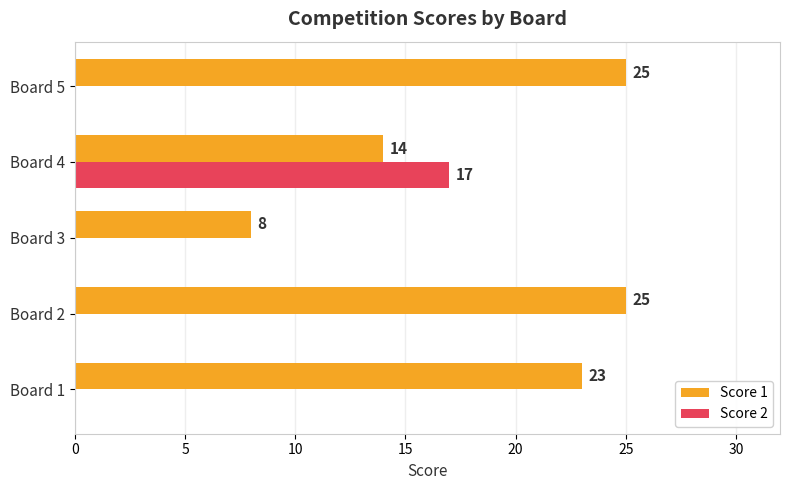

The Score 2 series shows 0 at Board 1. True or false?

True